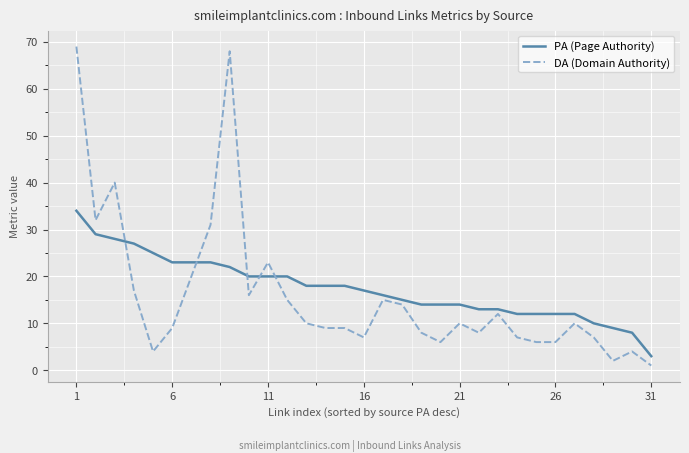

Rank the series by their maximum value, from highest to lowest.

DA (Domain Authority), PA (Page Authority)